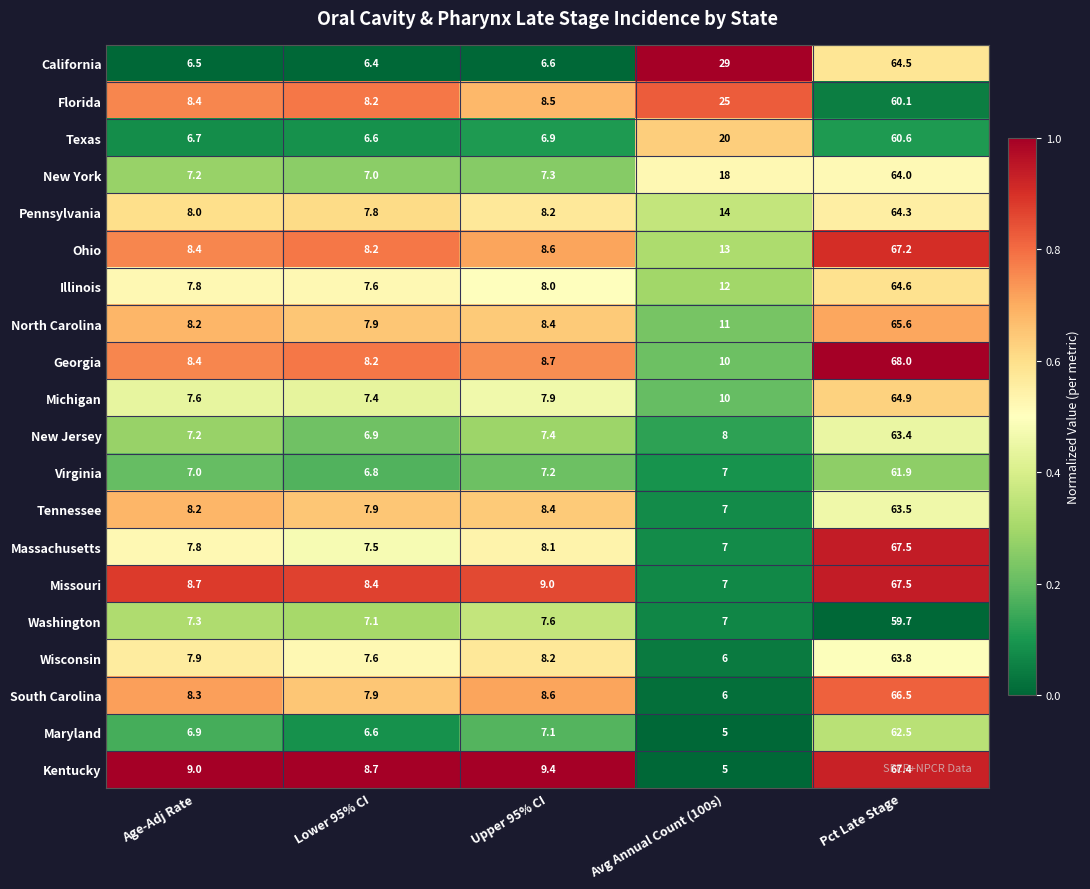

Where is Ohio nearest to the value 37?

Avg Annual Count (100s)